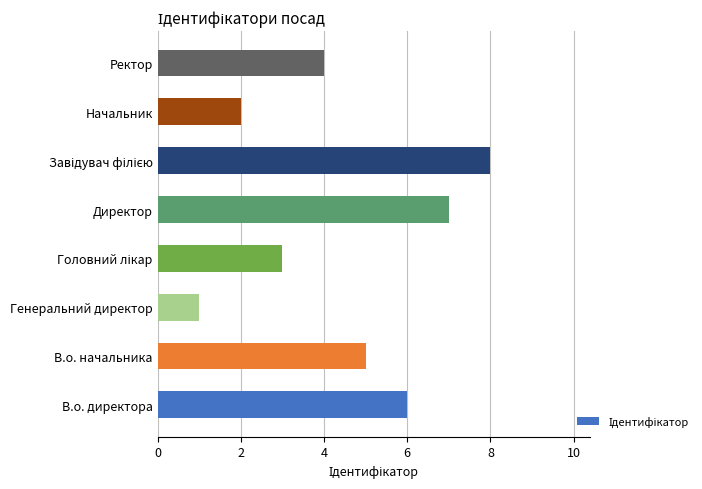

What is the approximate value at В.о. начальника?

5